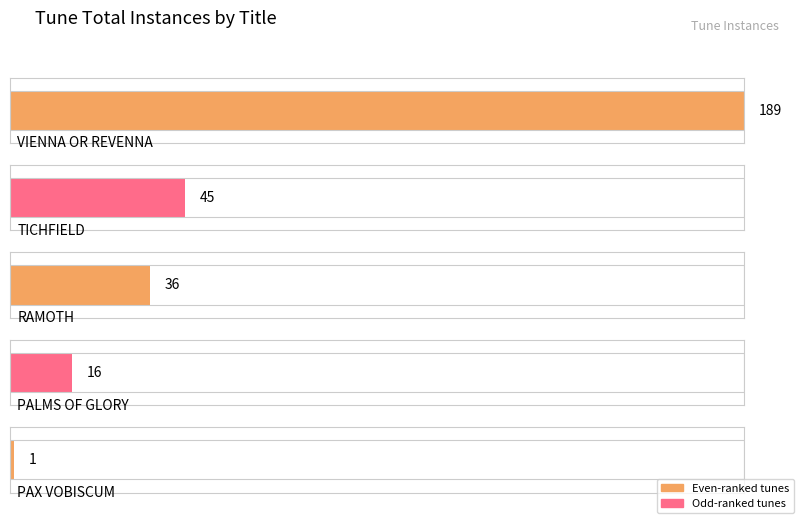

Reading left to right, what are all the values shown in this chart?

189	45	36	16	1